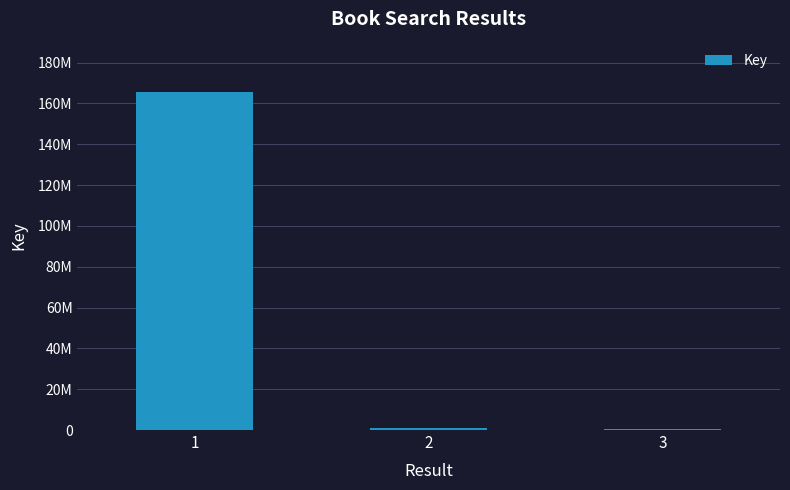

Rank the categories by value from lowest to highest.

3, 2, 1